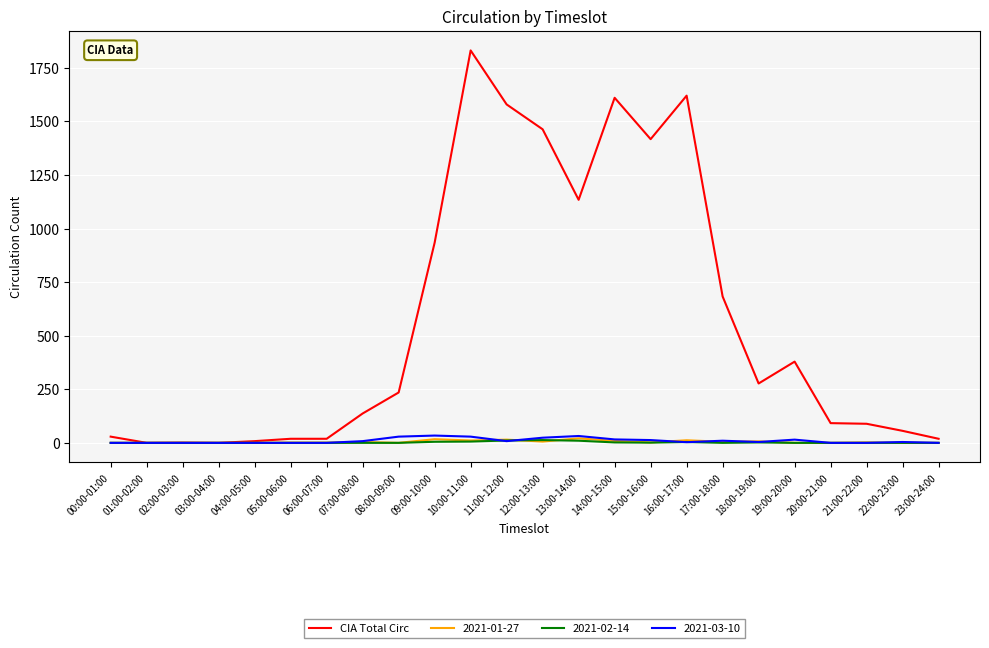

Which series has the largest total across all categories?

CIA Total Circ